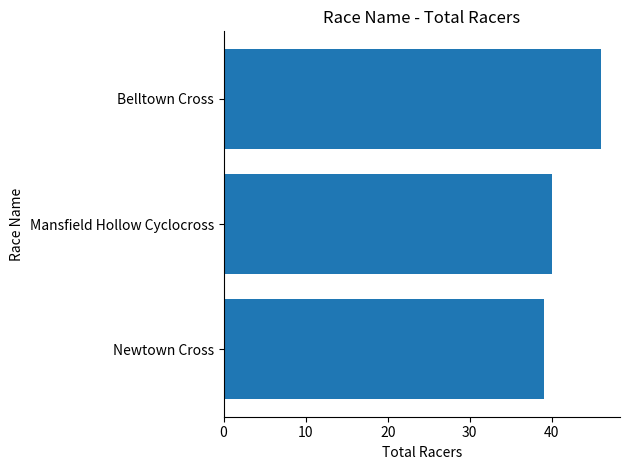

How many data points are less than 40?

1